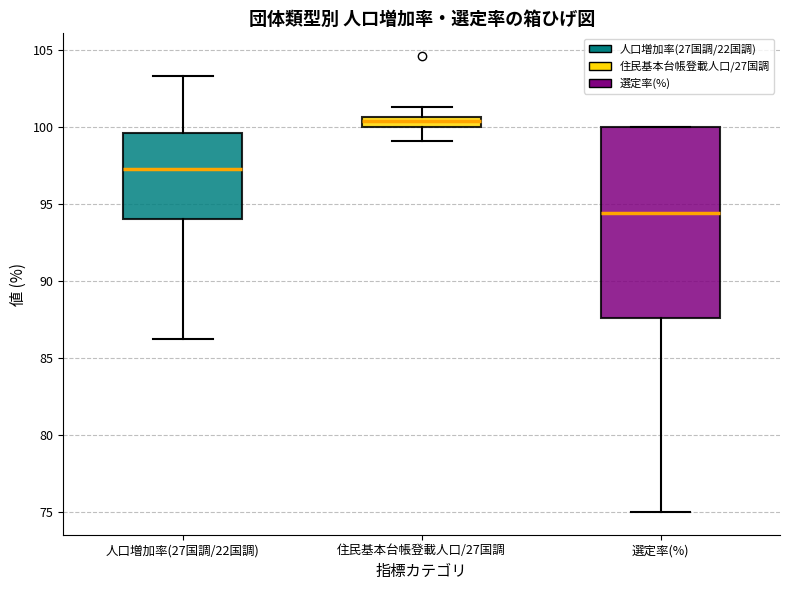

Which box has the highest median line?

住民基本台帳登載人口/27国調